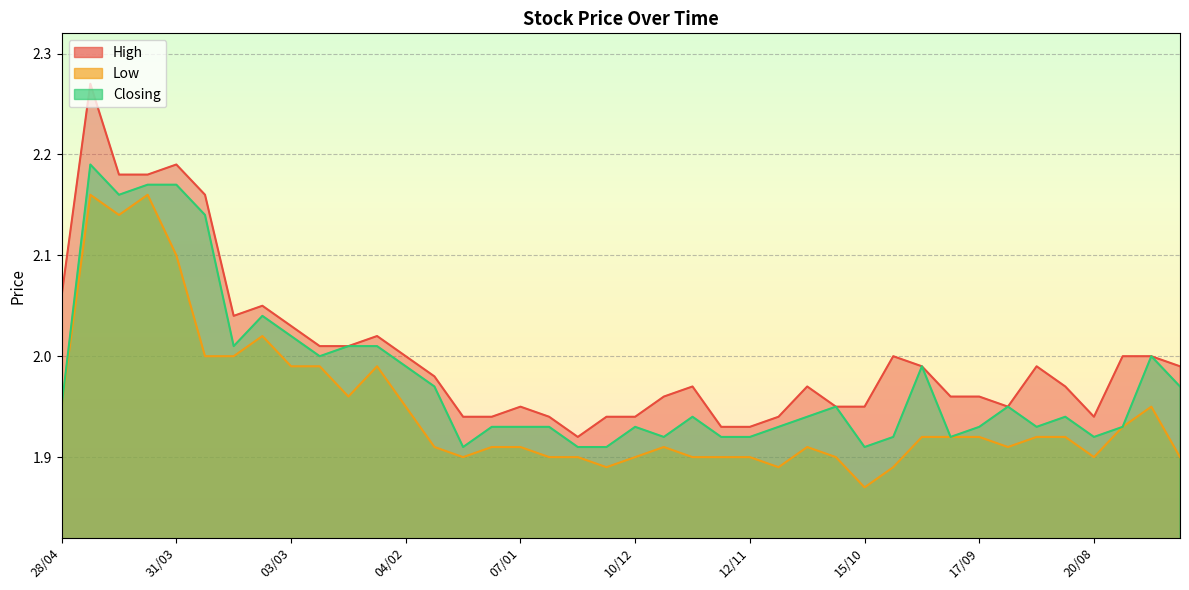

How many lines are shown in the chart?

3